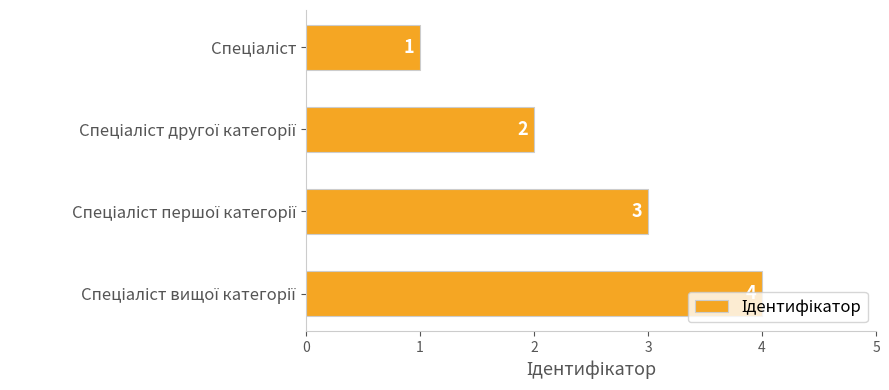

How many values are between 2 and 4?

3